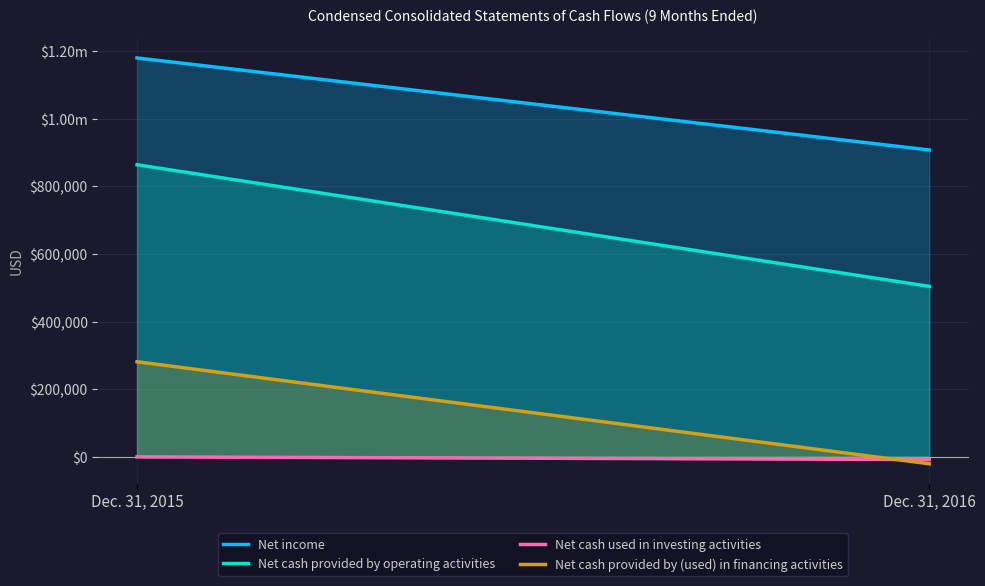

What is the spread (max minus min) of values at Dec. 31, 2015?

1180239